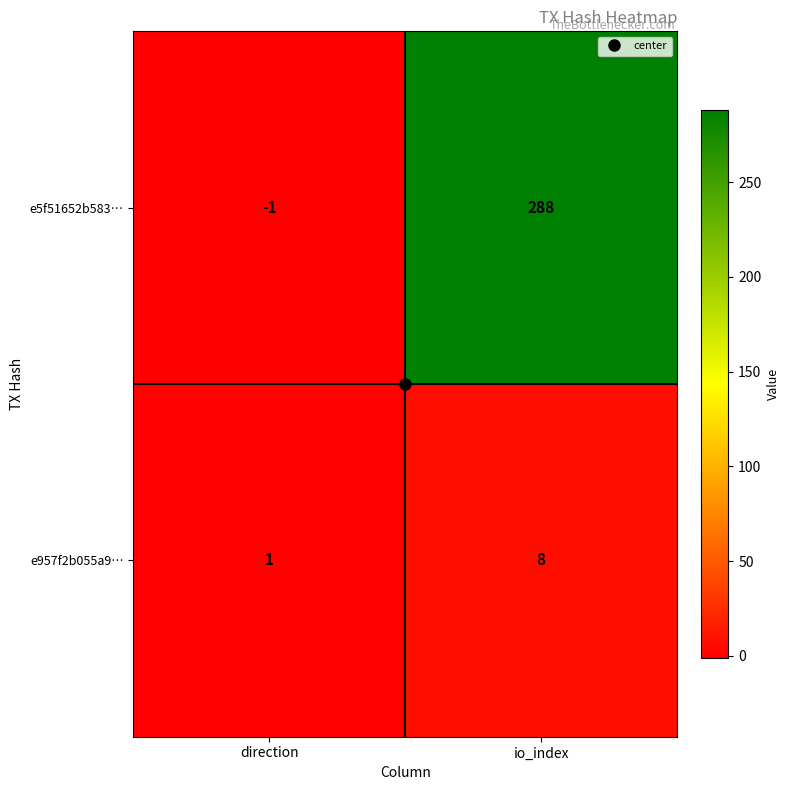

At direction, list the series in order from smallest to largest.

e5f51652b583…, e957f2b055a9…